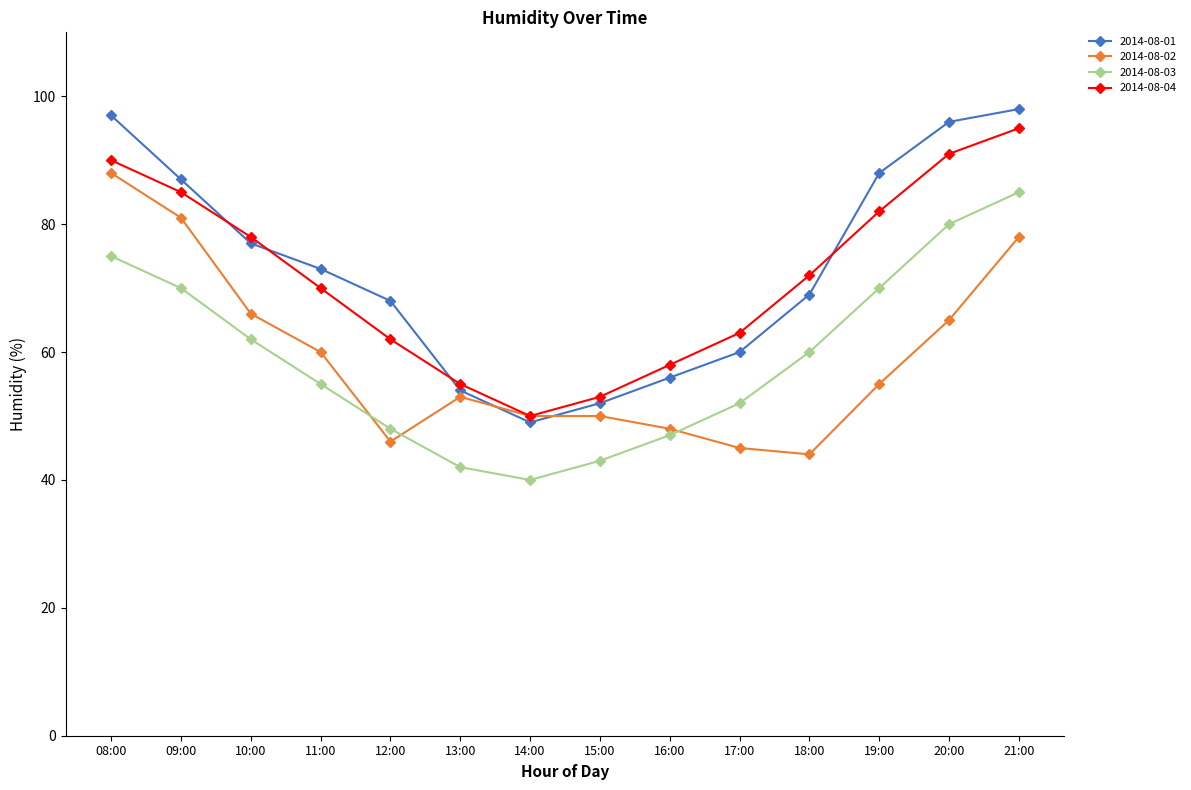

Which series ends up on top after the final intersection of 2014-08-03 and 2014-08-02?

2014-08-03